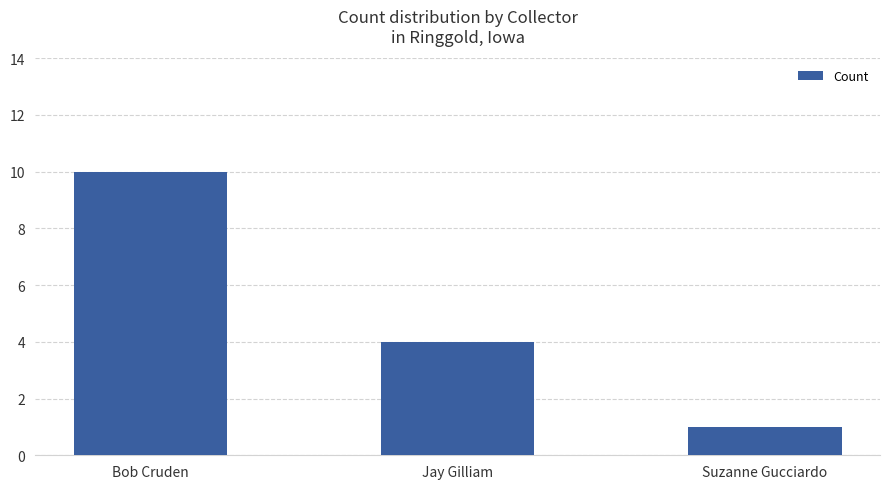

List the labels in order of value, smallest first.

Suzanne Gucciardo, Jay Gilliam, Bob Cruden